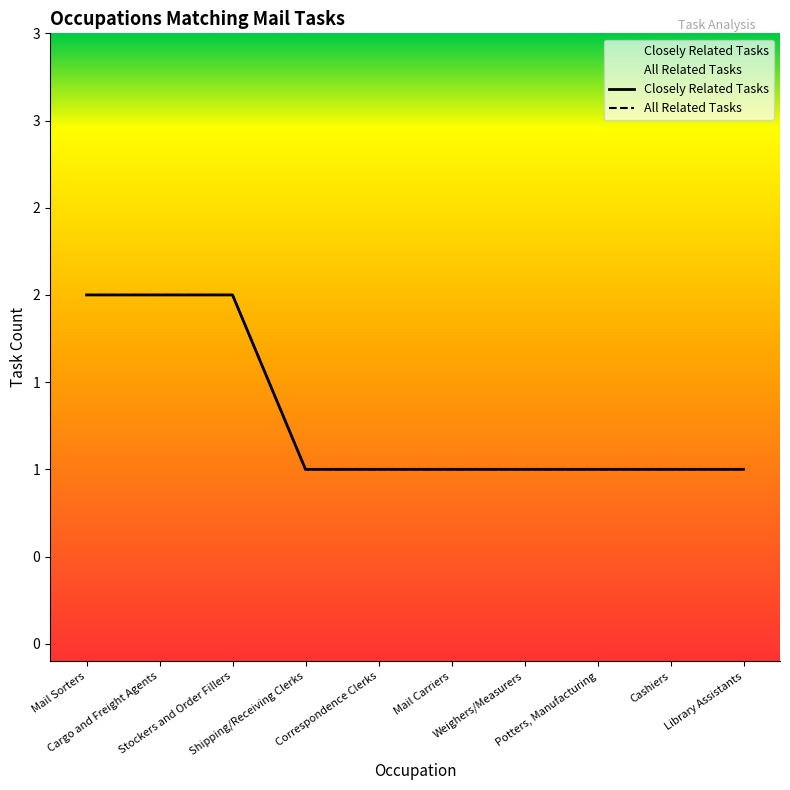

What is the label of the 5th point from the right?

Mail Carriers